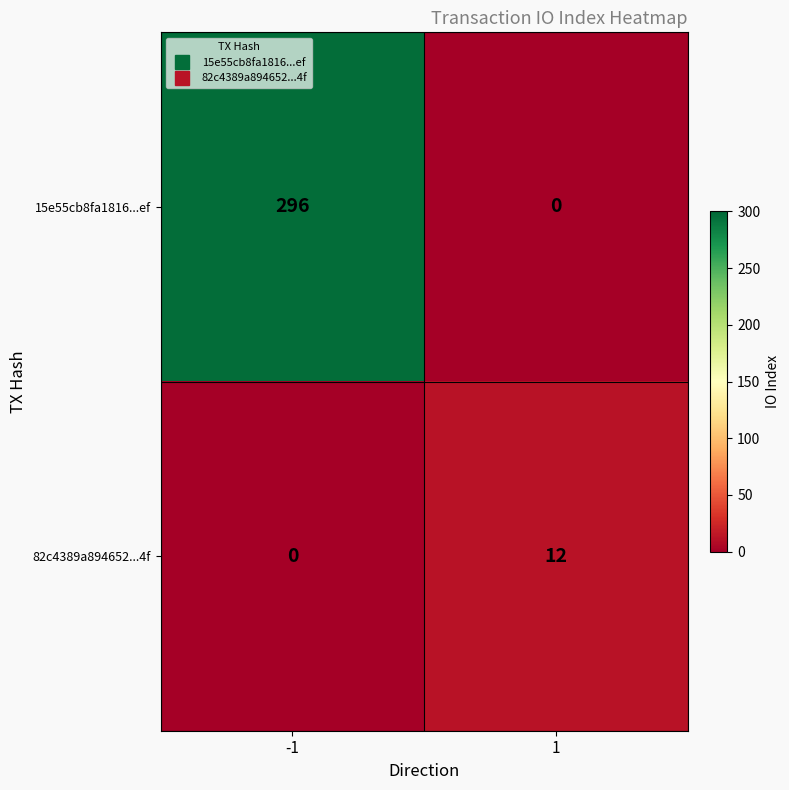

At how many categories does at least one series exceed 117?

1